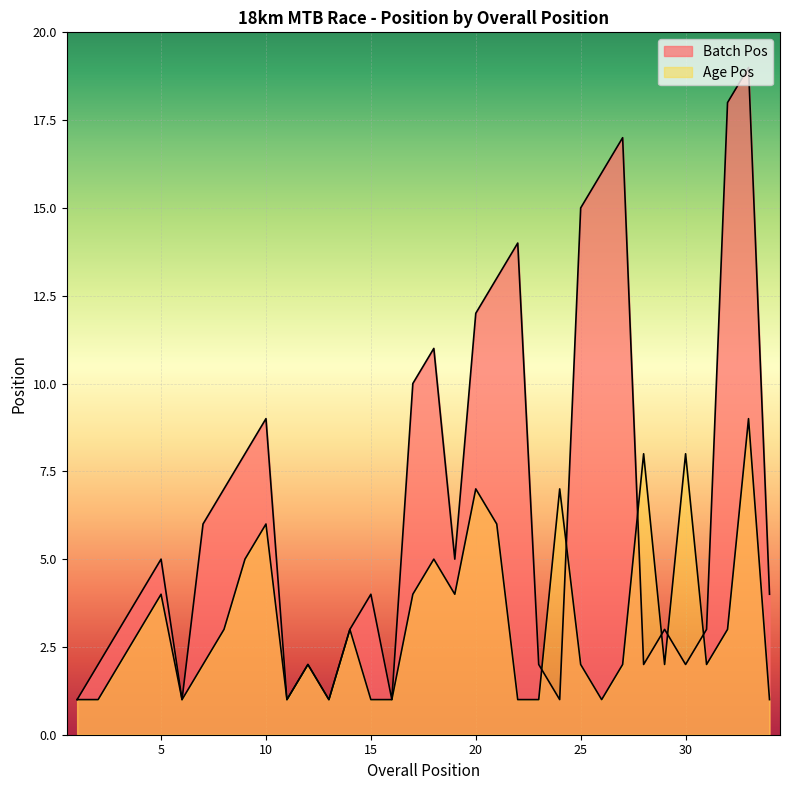

What is the approximate value of Age Pos at 2?

1